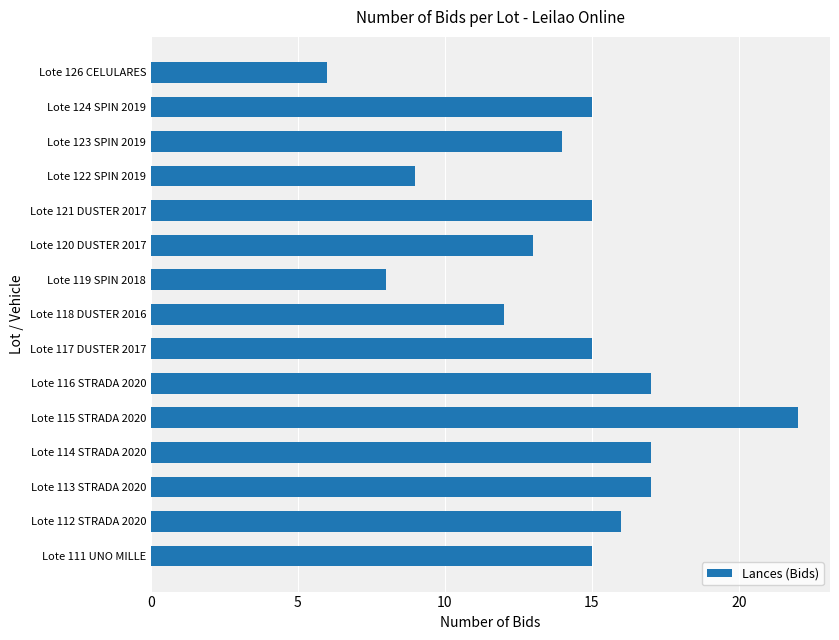

Which category has the lowest value across all series?

Lote 126 CELULARES